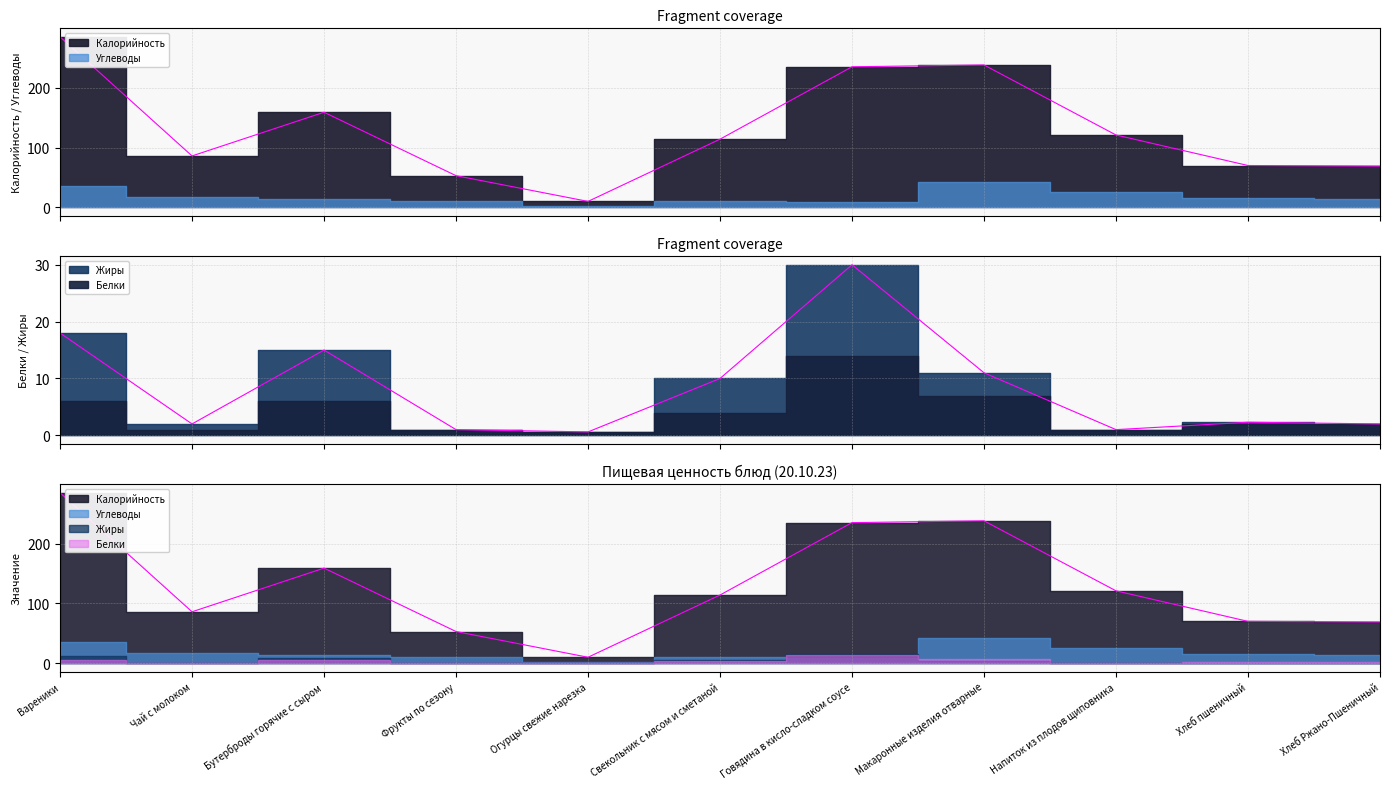

Which series has the largest total across all categories?

Калорийность